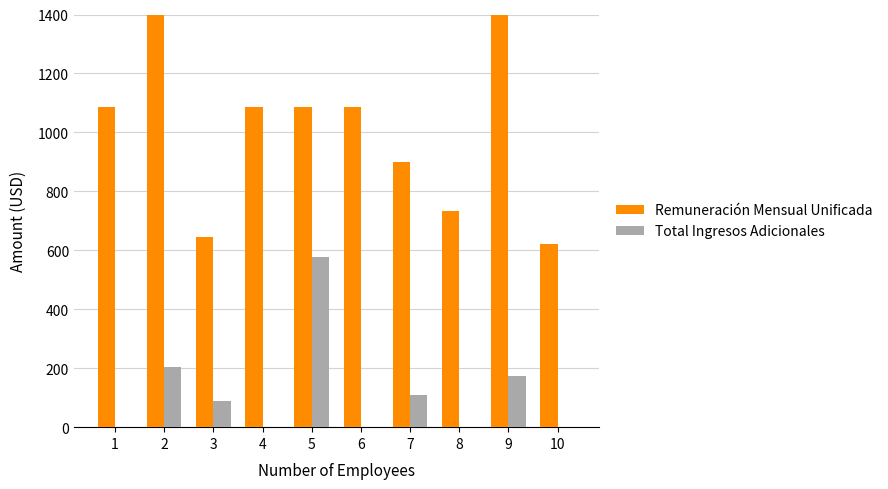

The value of Total Ingresos Adicionales at 1 is 0.0. True or false?

True